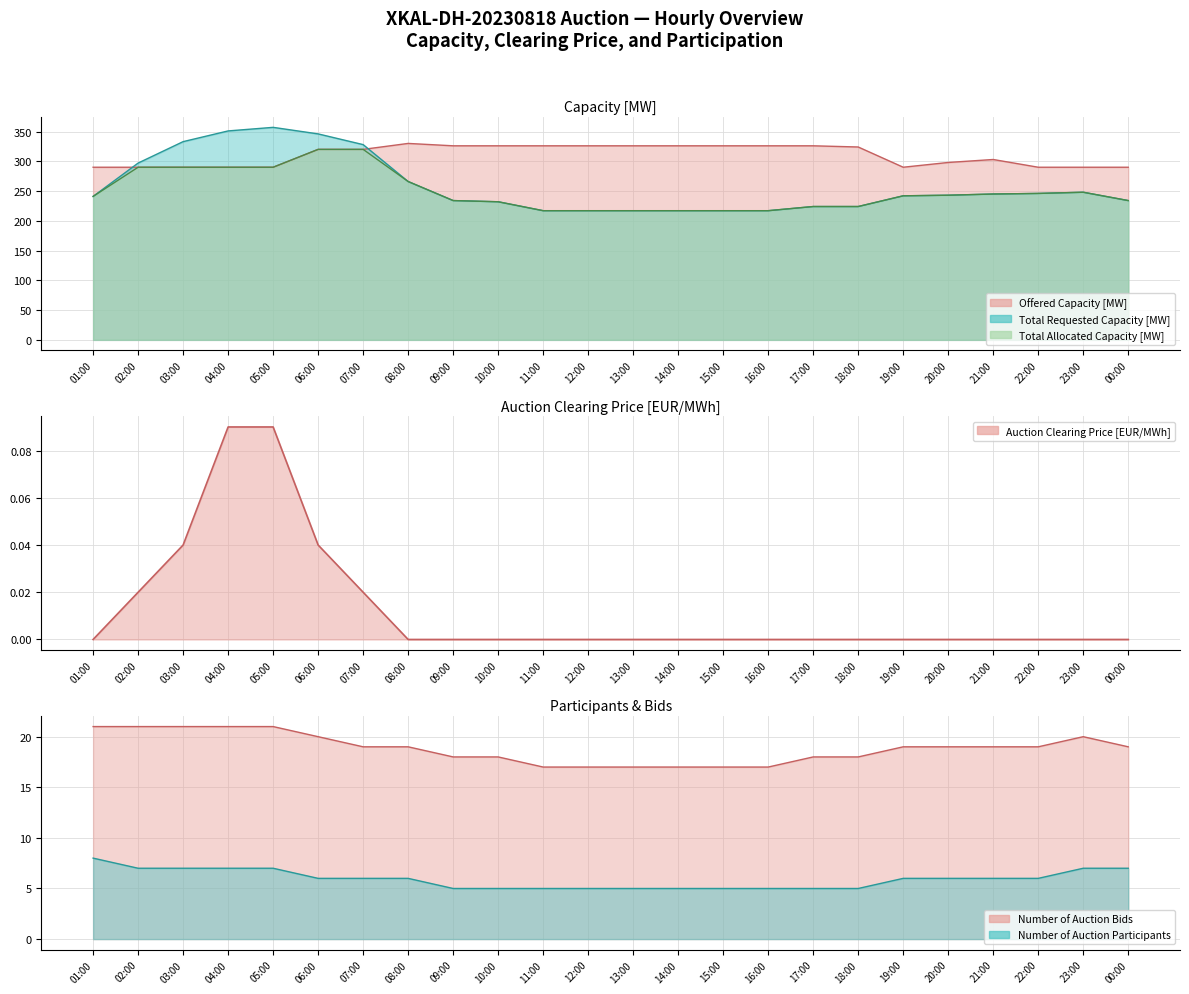

Rank the series by their maximum value, from lowest to highest.

Auction Clearing Price [EUR/MWh], Number of Auction Participants, Number of Auction Bids, Total Allocated Capacity [MW], Offered Capacity [MW], Total Requested Capacity [MW]